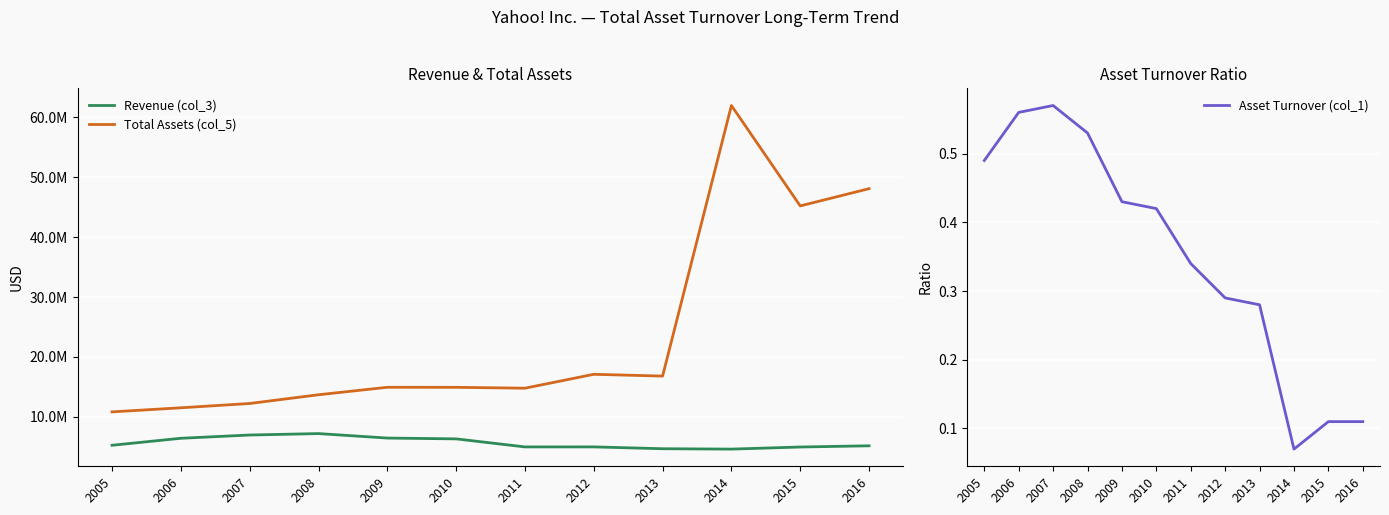

At how many categories does at least one series exceed 53025297?

1